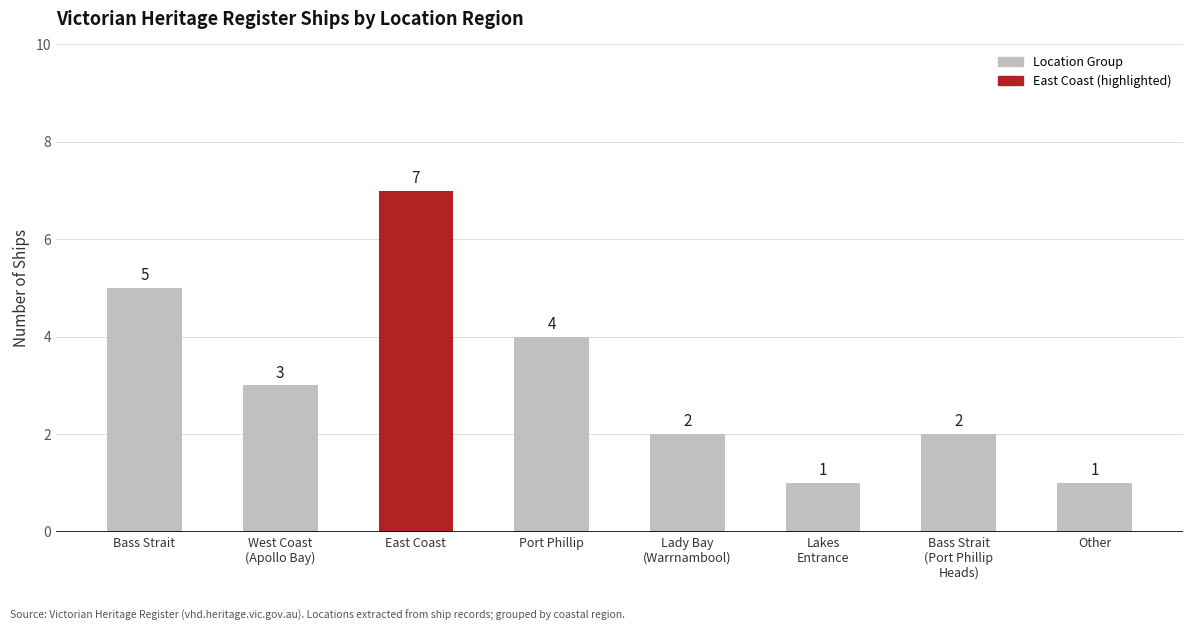

How many values are between 2 and 5?

5